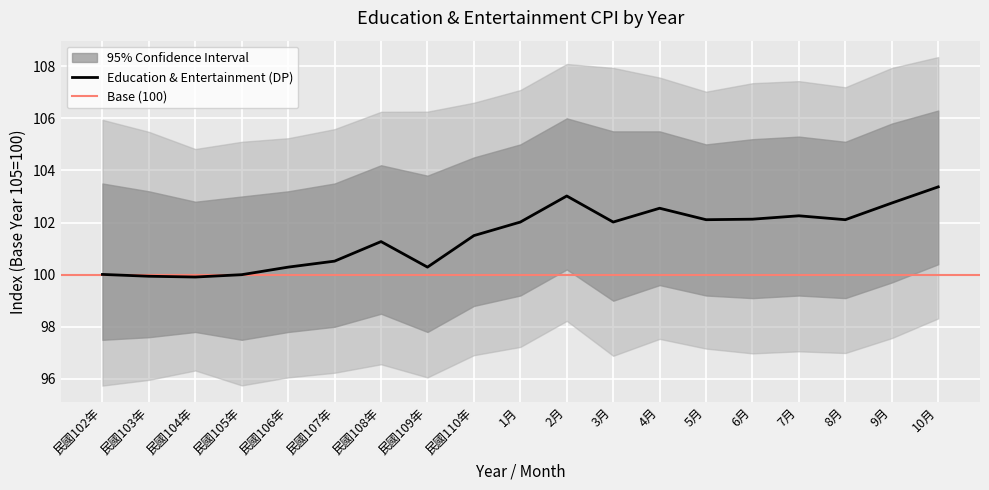

Does the chart display data point markers on the line(s)?

No